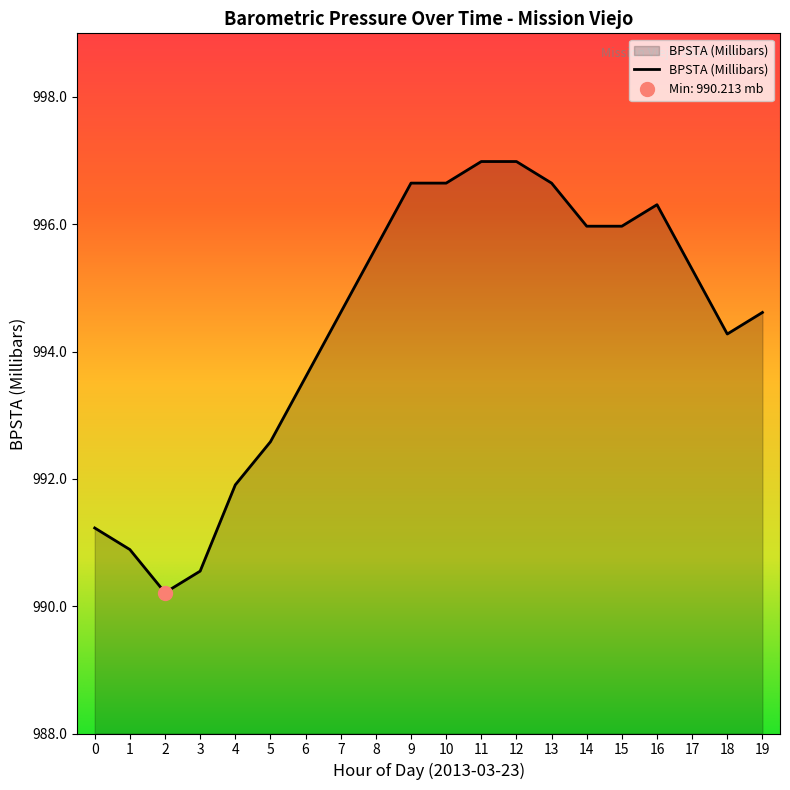

Reading left to right, list all the values displayed in this chart.

991.2	990.9	990.2	990.6	991.9	992.6	993.6	994.6	995.6	996.6	996.6	997.0	997.0	996.6	996.0	996.0	996.3	995.3	994.3	994.6